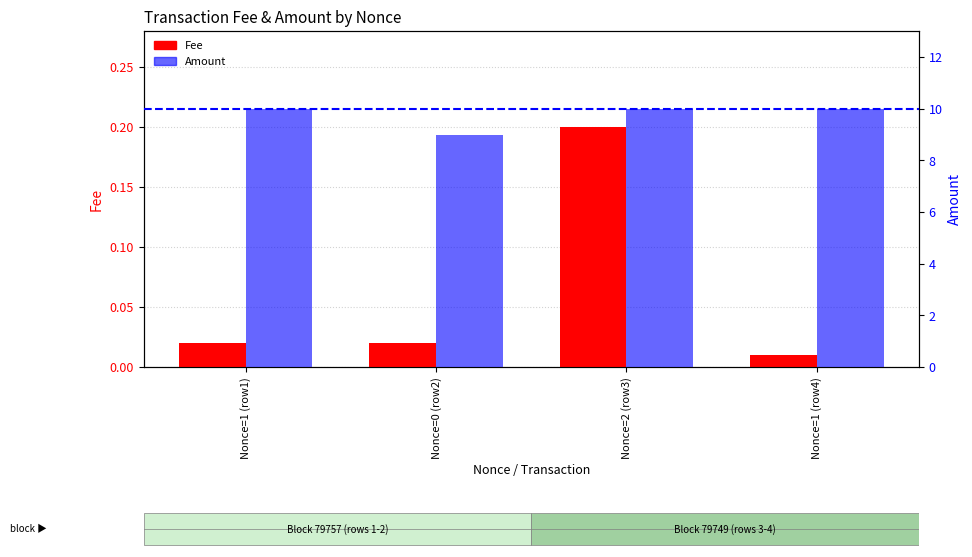

What position from the right is Nonce=2 (row3)?

2